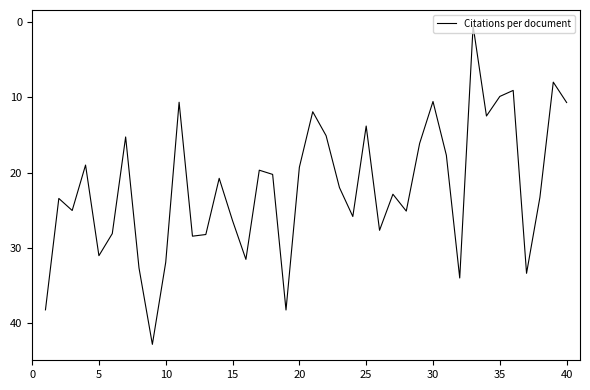

What is the maximum value shown in the chart?

42.8